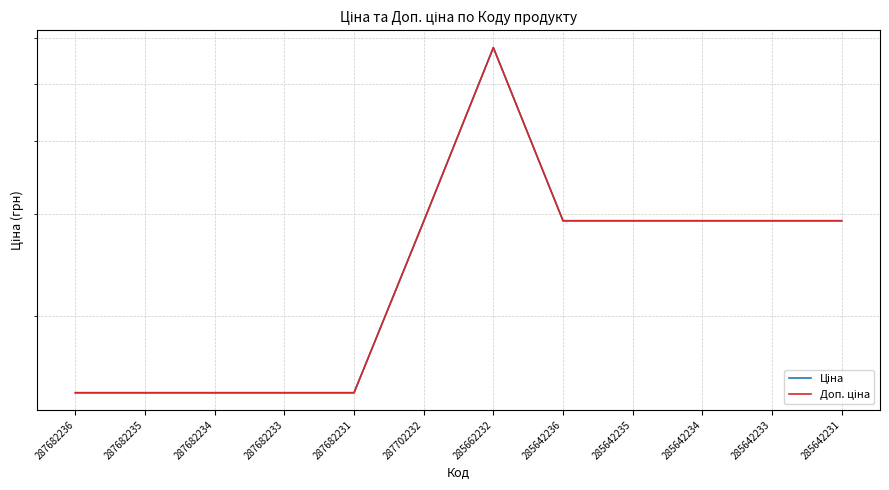

Reading right to left, extract all data points from this chart.

Ціна: 29188.5	29188.5	29188.5	29188.5	29188.5	57826.2	29119.2	14800.8	14800.8	14800.8	14800.8	14800.8
Доп. ціна: 29188.5	29188.5	29188.5	29188.5	29188.5	57826.2	29119.2	14800.8	14800.8	14800.8	14800.8	14800.8